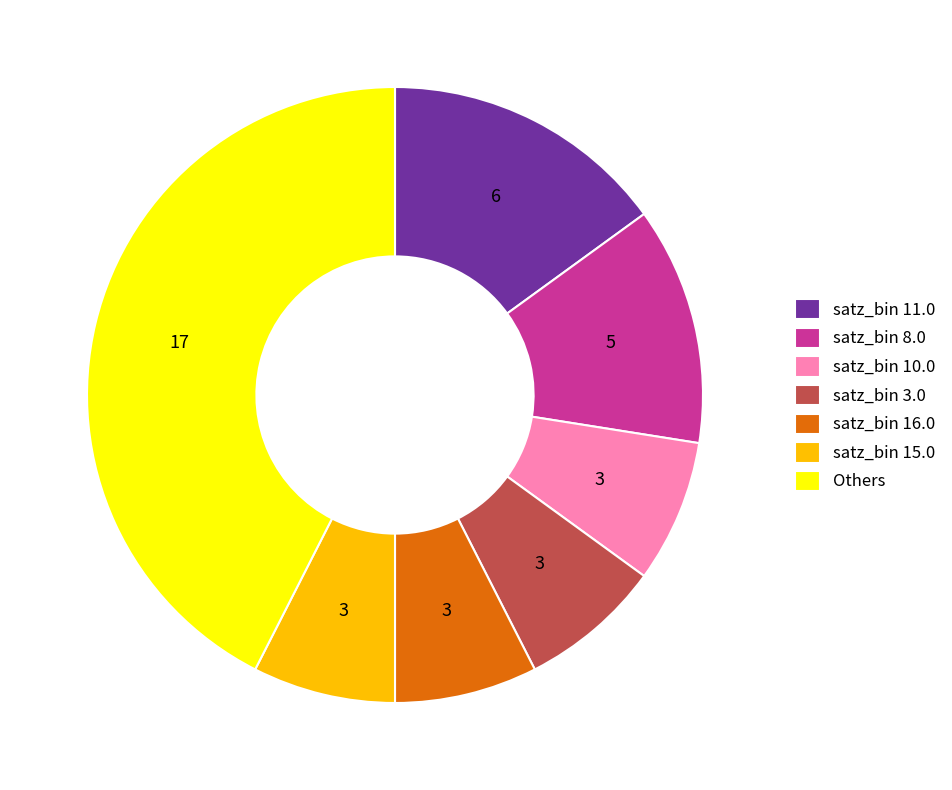

Do satz_bin 16.0 and satz_bin 3.0 together represent more than half of the pie?

No